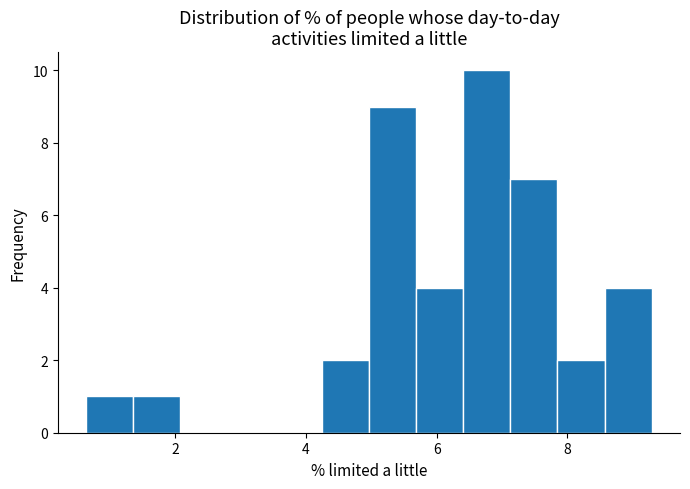

Read against the x-axis, roughly where is the centre of the tallest bar?

6.8